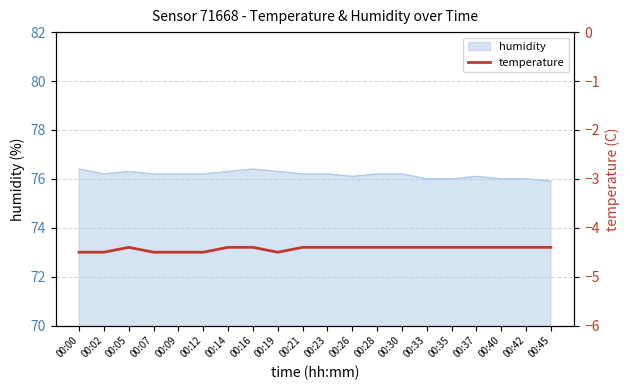

True or false: humidity has a value of 100.4 at 00:21.

False